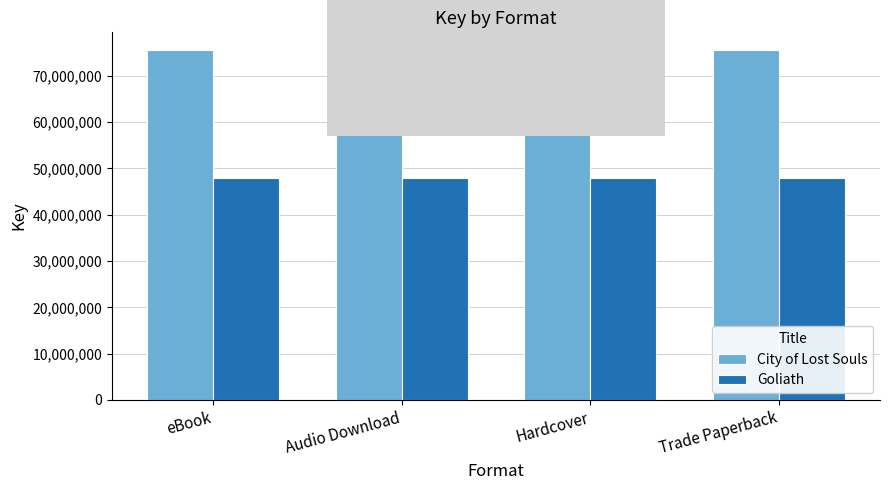

What are all the series names shown in the legend?

City of Lost Souls, Goliath